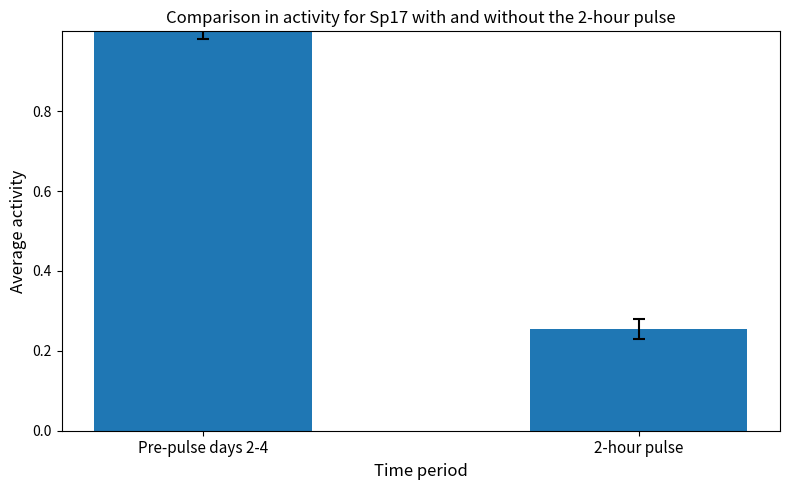

Read the value at Pre-pulse days 2-4.

1.0